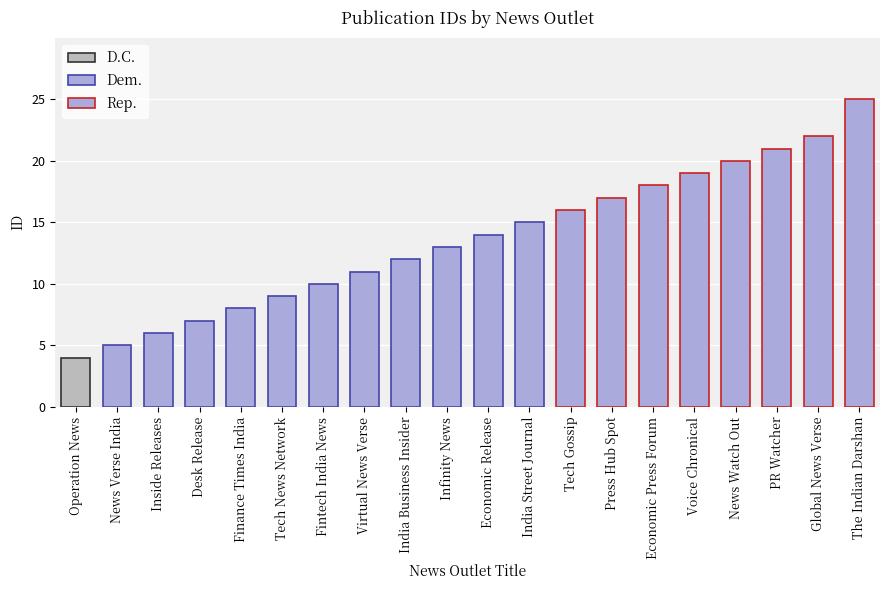

What is the sum of all values?

272